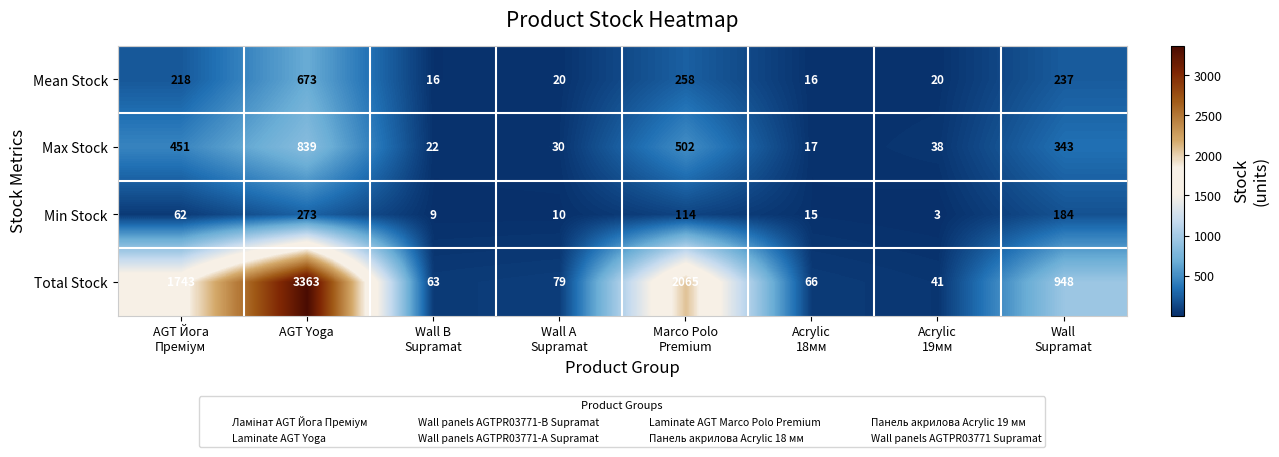

What is the minimum value shown in the chart?

3